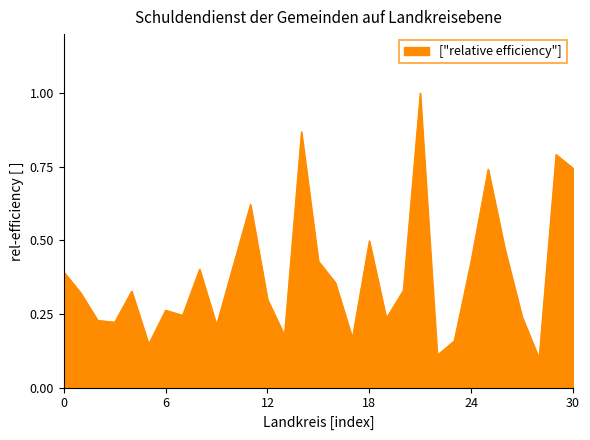

What is the maximum value shown in the chart?

1.0